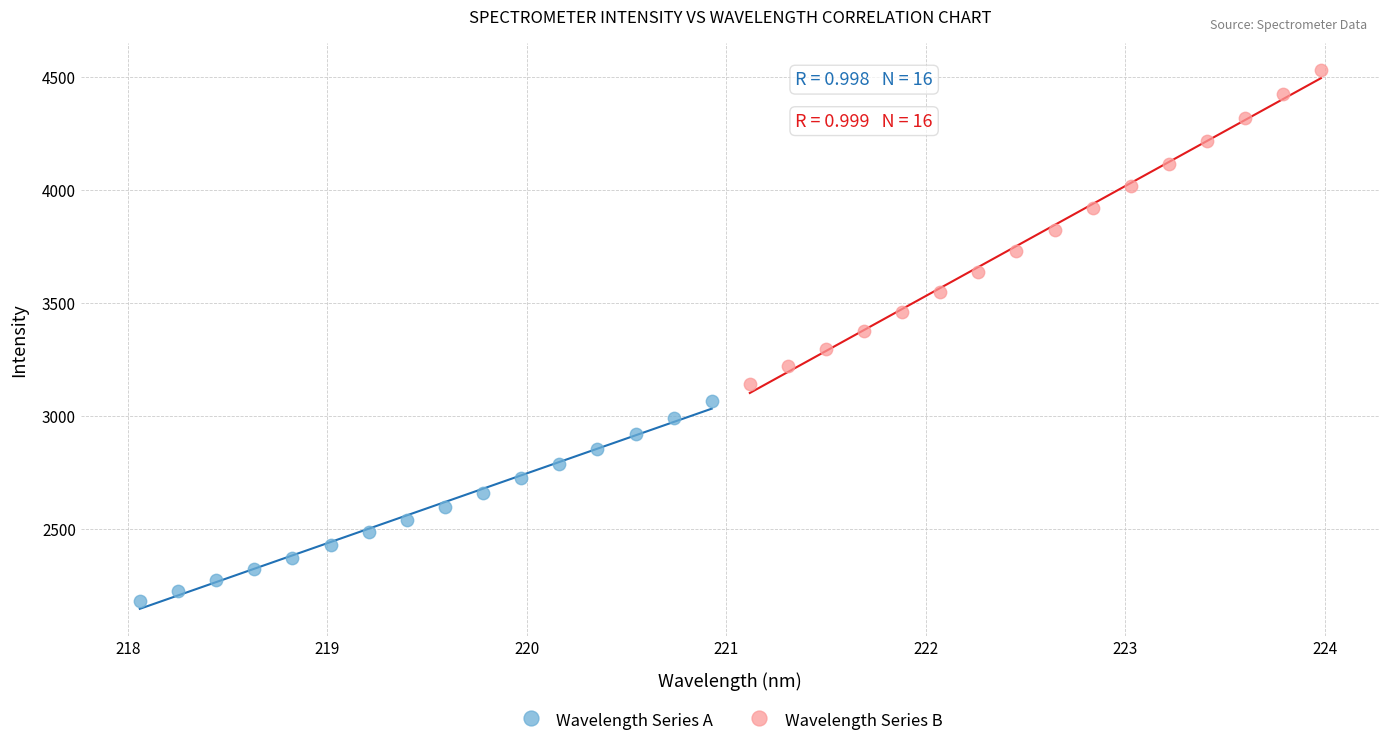

Which series has the largest Y range (max minus min)?

Wavelength Series B